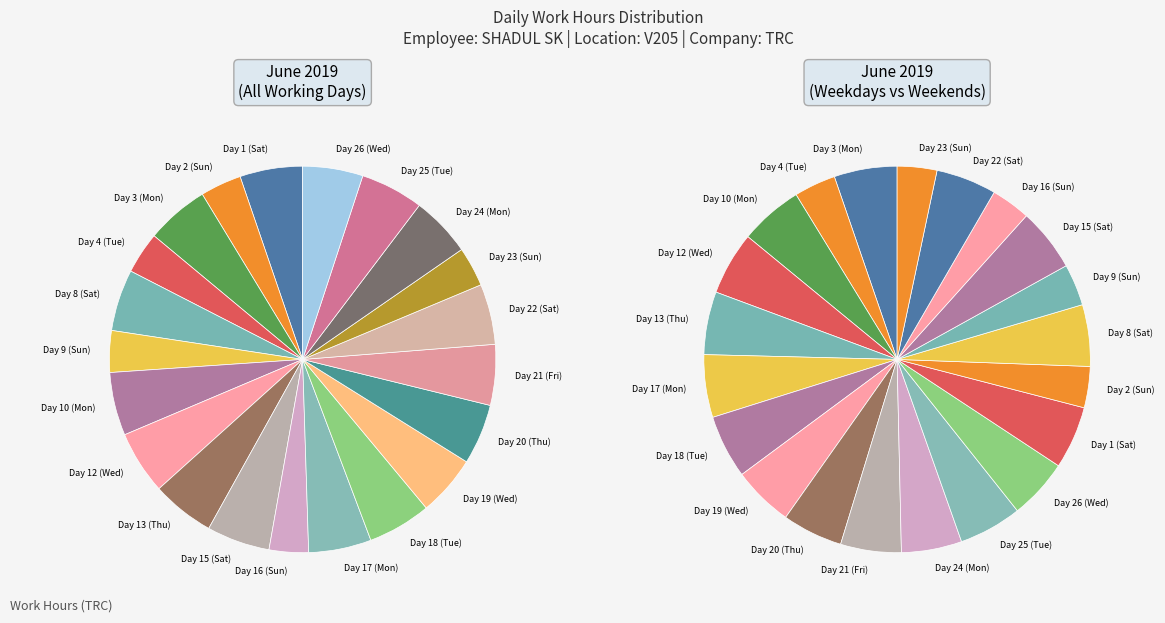

Does Day 23 (Sun) represent more than half of the total?

No